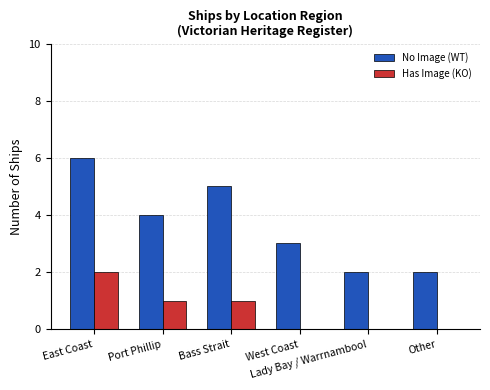

Are the bars grouped side by side (vs. stacked)?

Yes